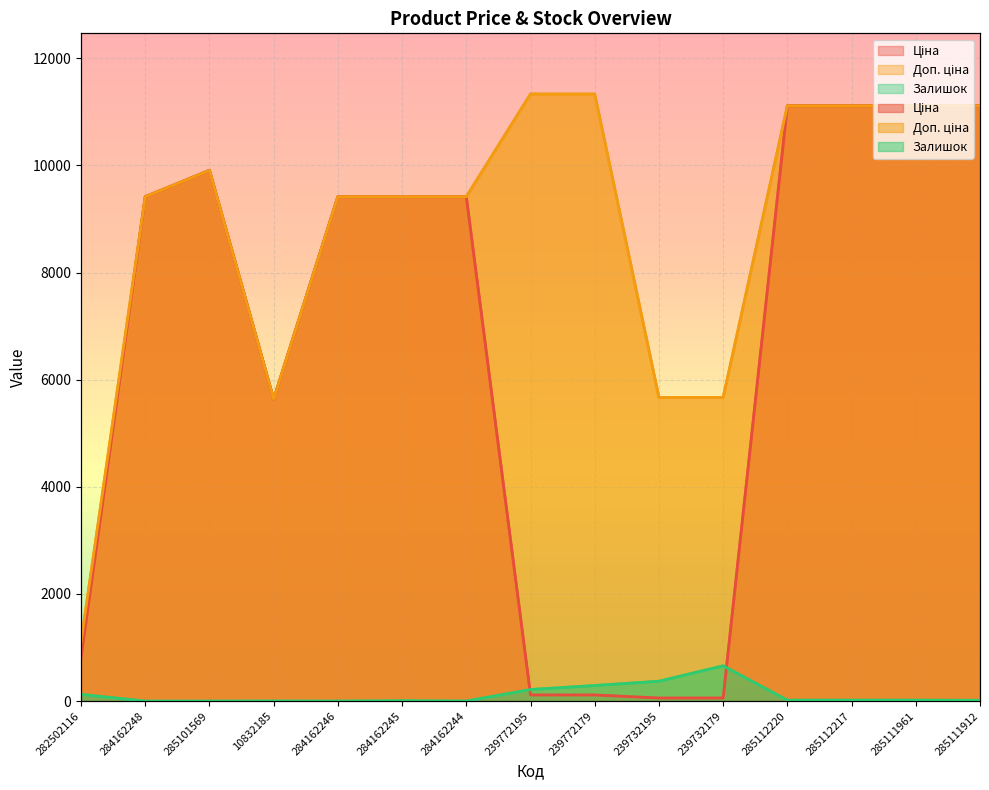

What is the value of the Ціна point at the 4th from the left?

5636.0